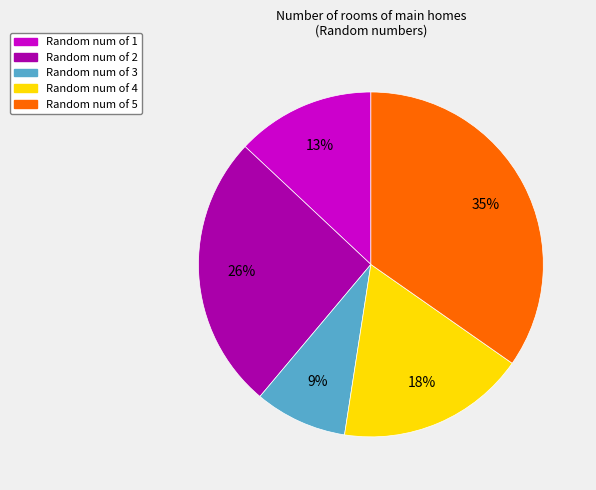

Count the number of slices in the pie.

5